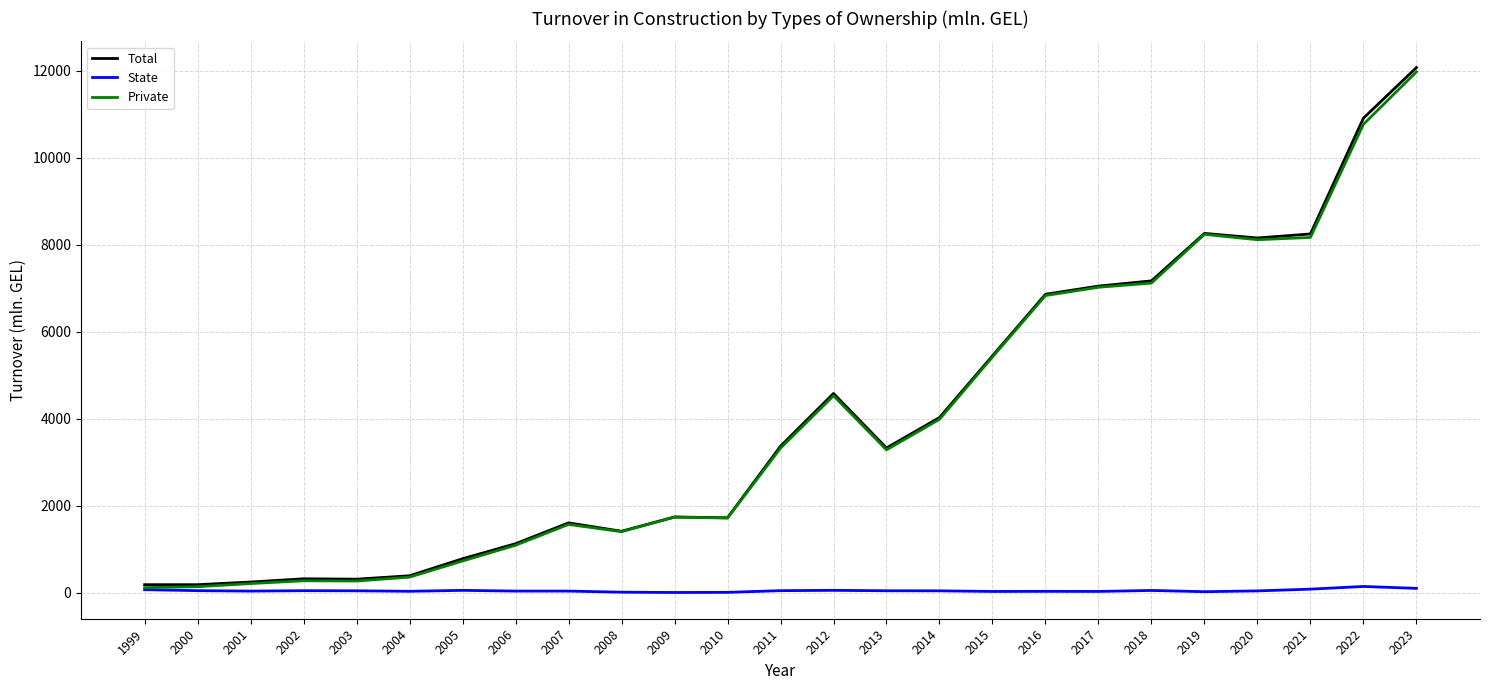

Which series changed the most between 2006 and 2021?

Total